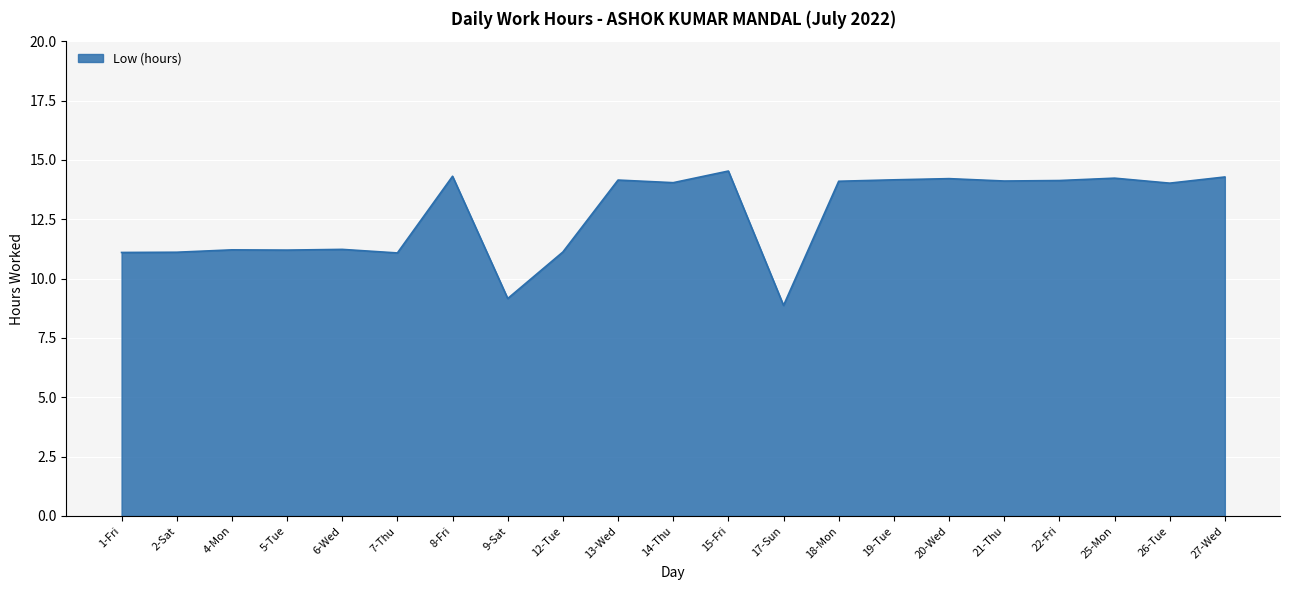

Between 9-Sat and 25-Mon, which is larger?

25-Mon